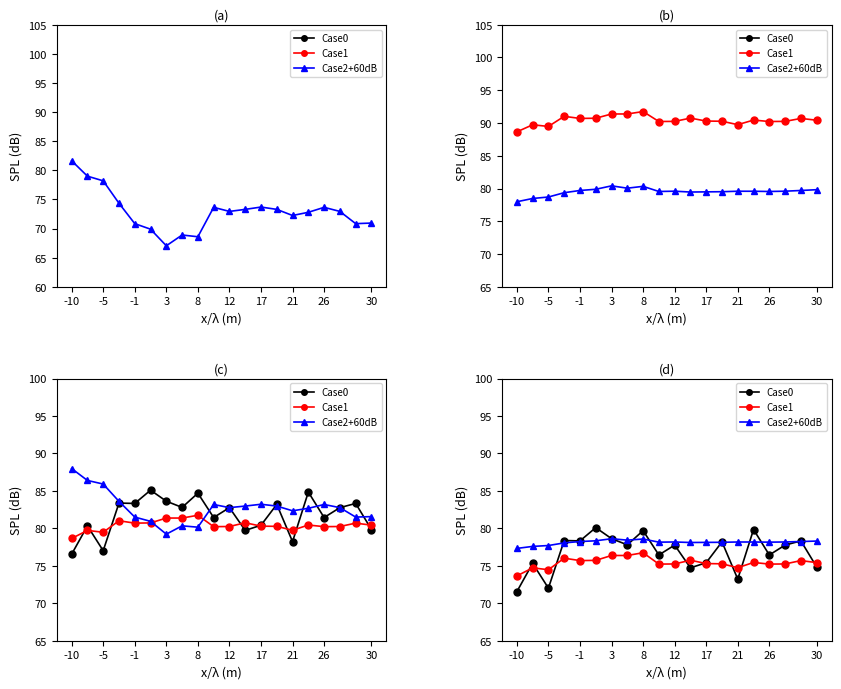

True or false: Case0 has a value of 53.0 at 8.

False